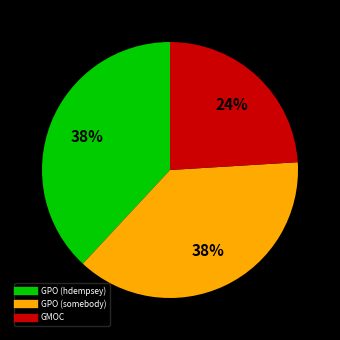

Do GPO (somebody) and GMOC together represent more than half of the pie?

Yes